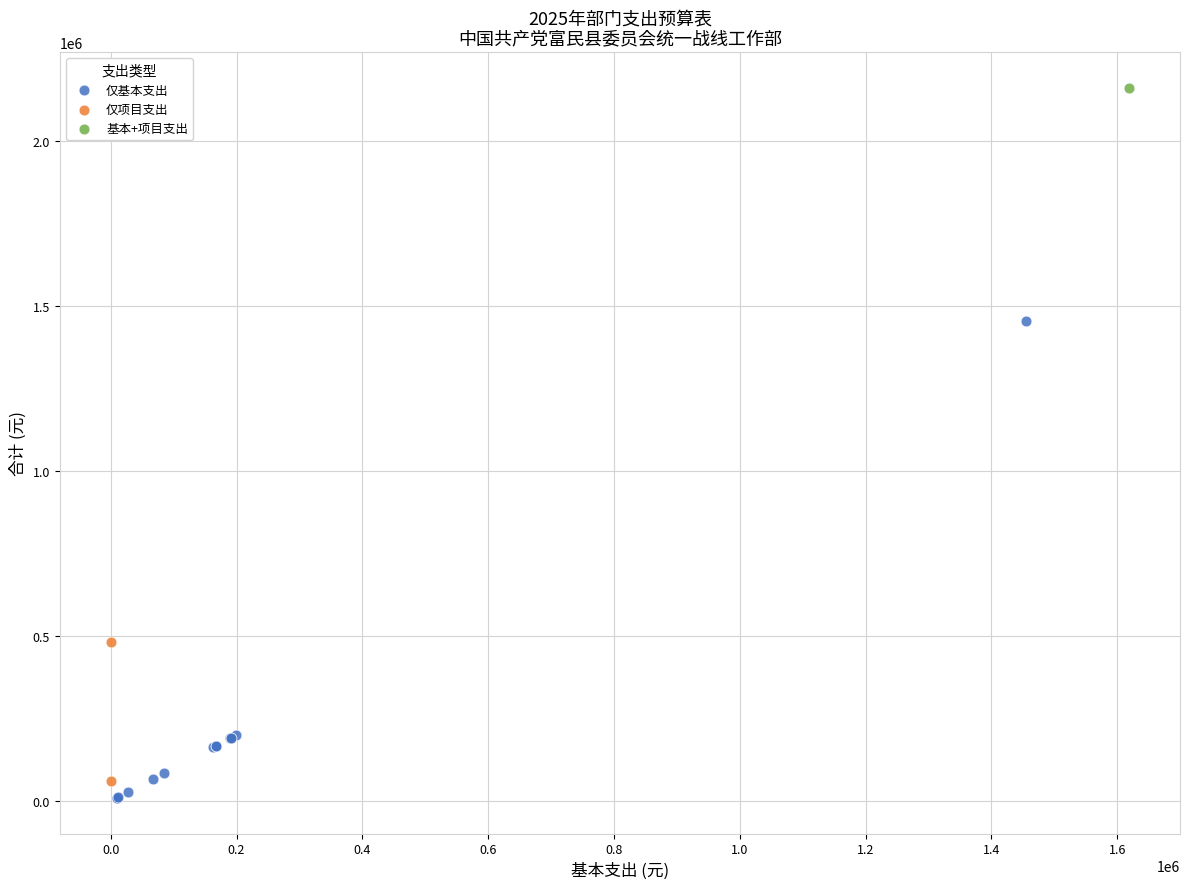

Which series reaches the minimum Y coordinate?

仅基本支出